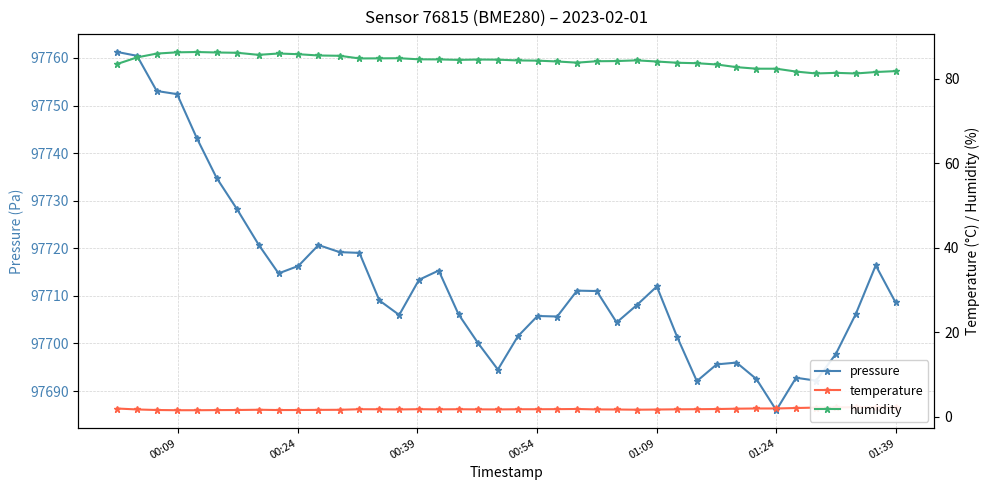

Does the chart display data point markers on the line(s)?

Yes